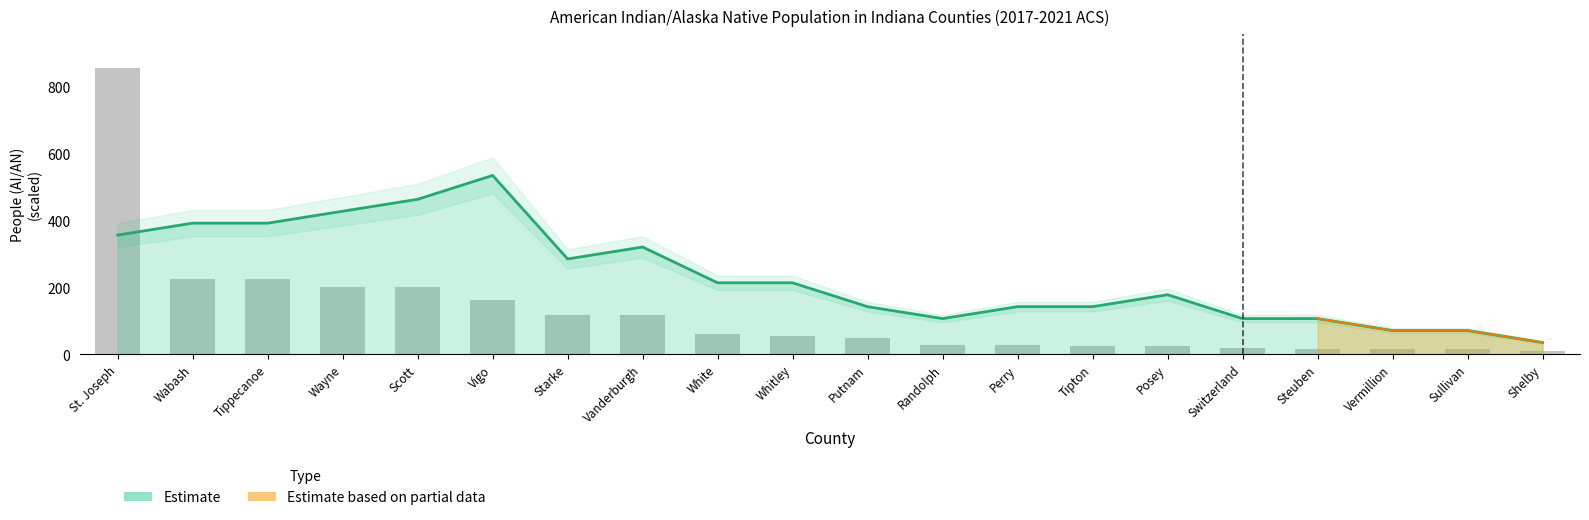

Is it true that the value at Vanderburgh is 77?

False